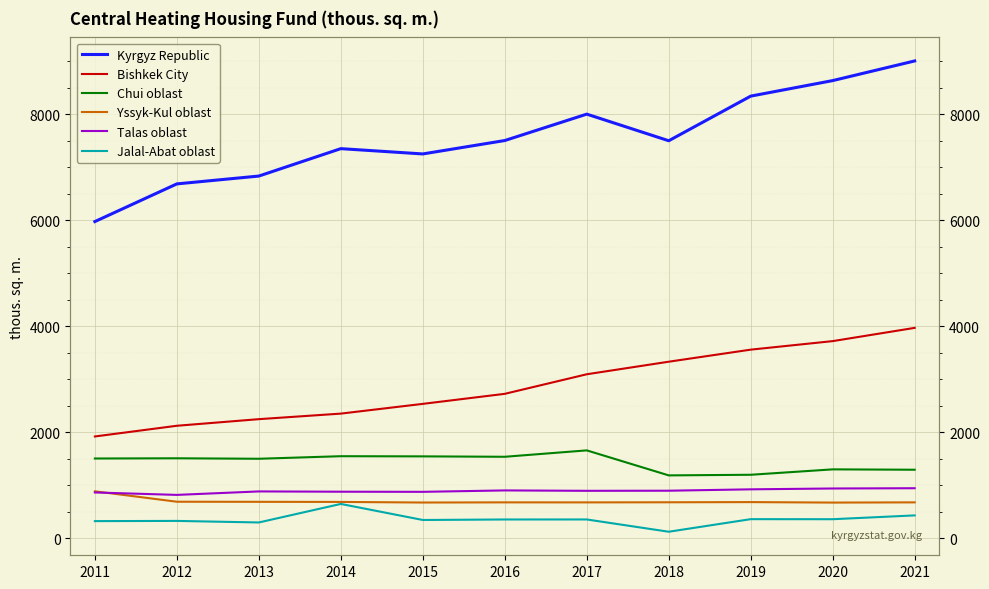

At which category is the sum across all series the highest?

2021